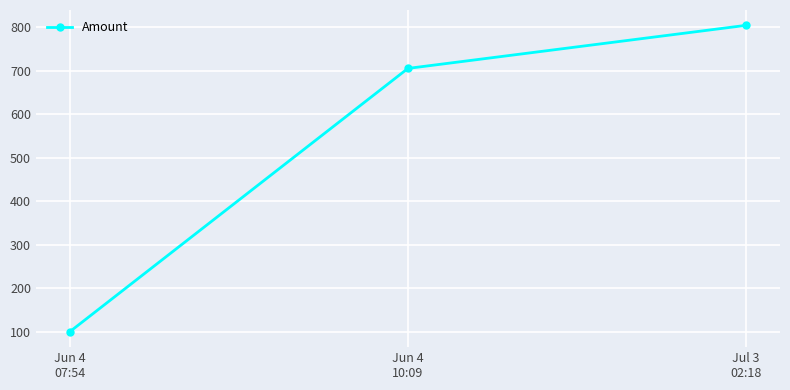

Is it true that the value at Jul 3
02:18 is 518.1?

False